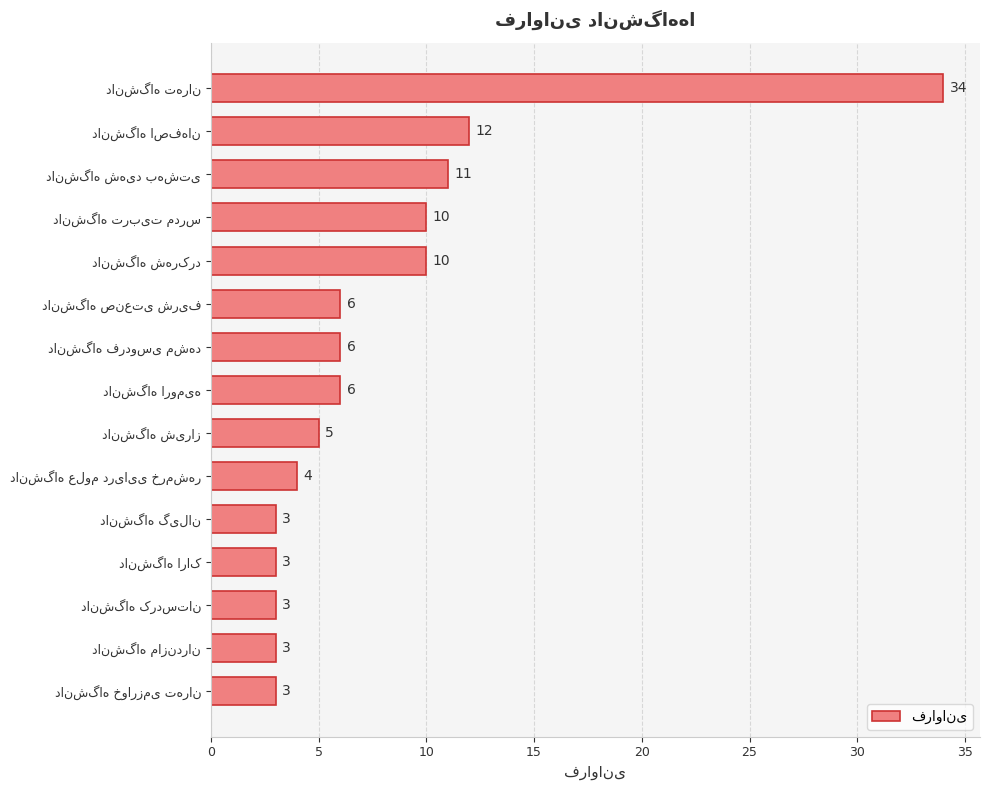

Reading top to bottom, what are all the values shown in this chart?

34	12	11	10	10	6	6	6	5	4	3	3	3	3	3